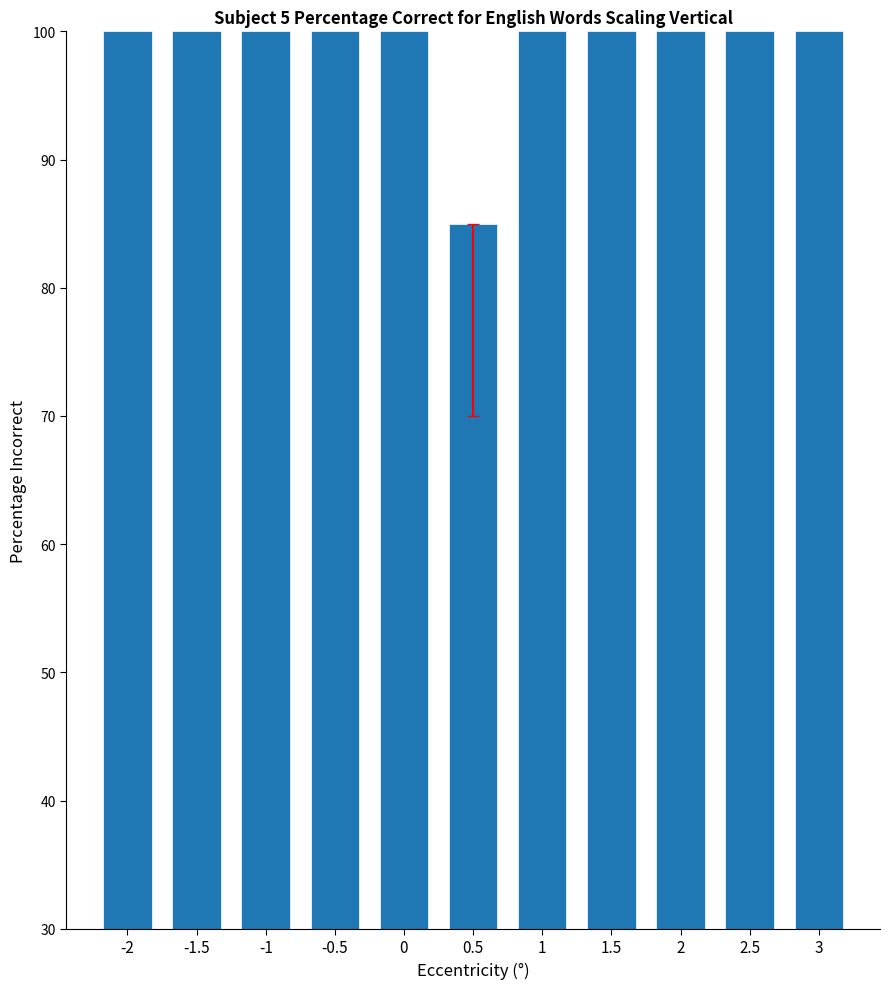

Are the bars grouped side by side (vs. stacked)?

No